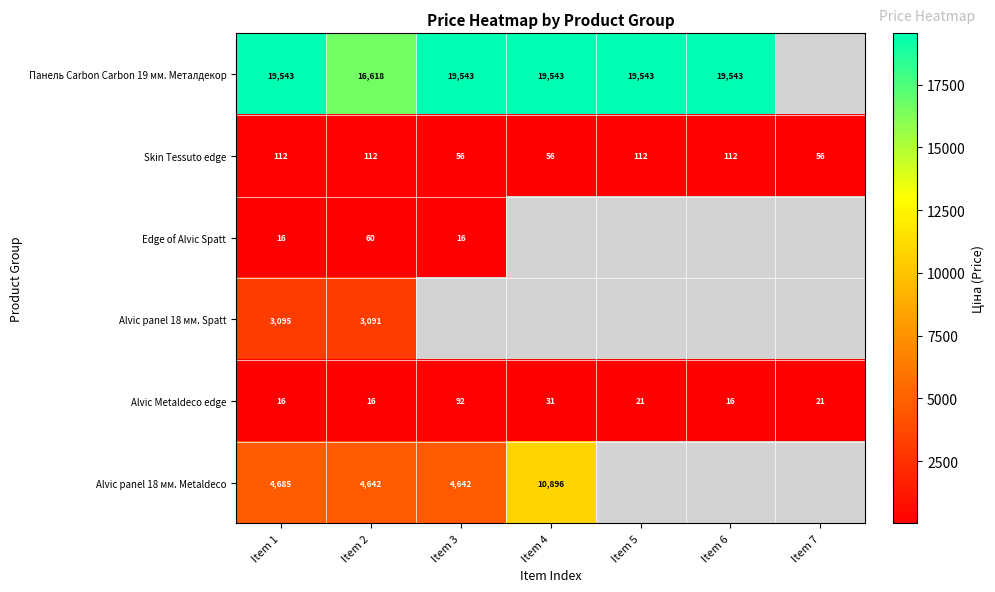

What is the highest value of the Alvic Metaldeco edge series?

92.0